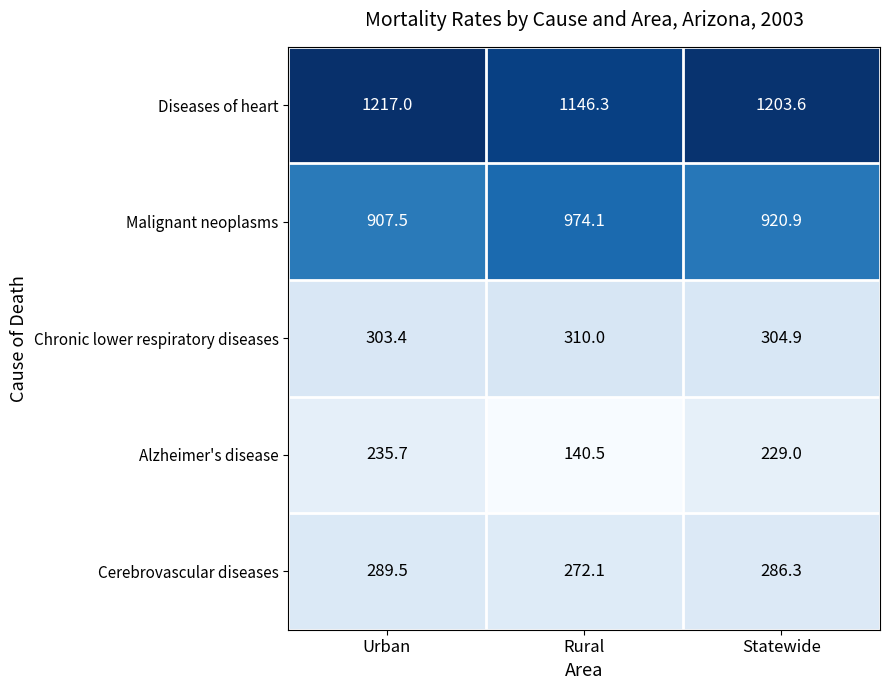

The value of Alzheimer's disease at Rural is 250.6. True or false?

False